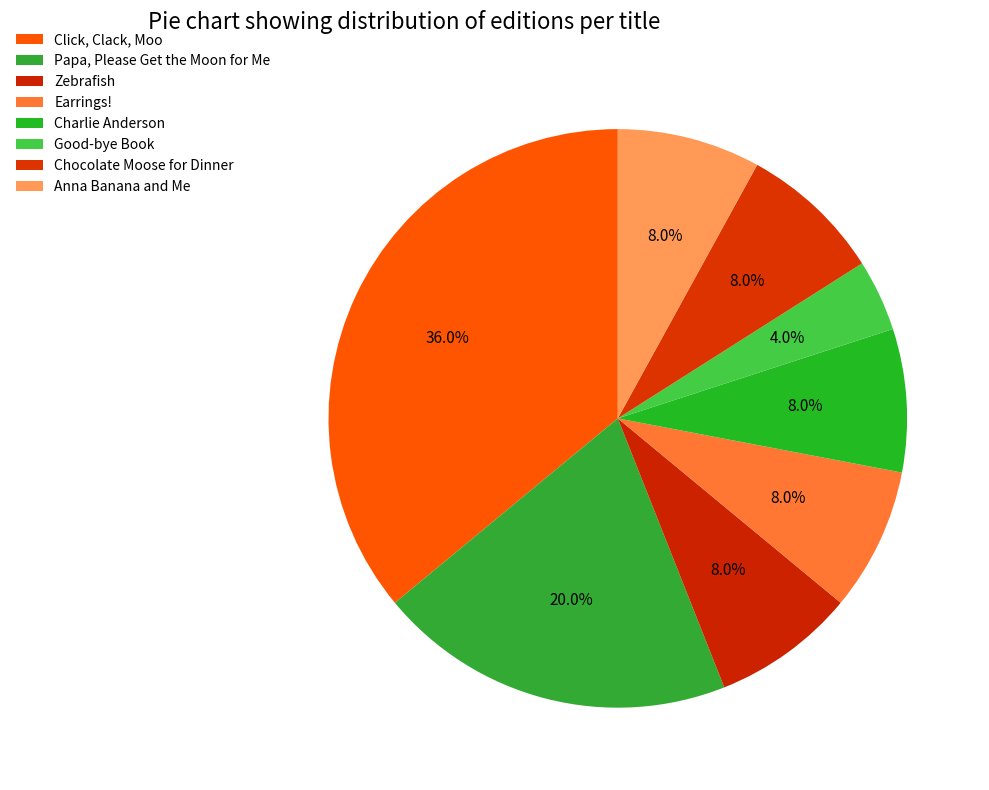

How many slices are in this pie chart?

8